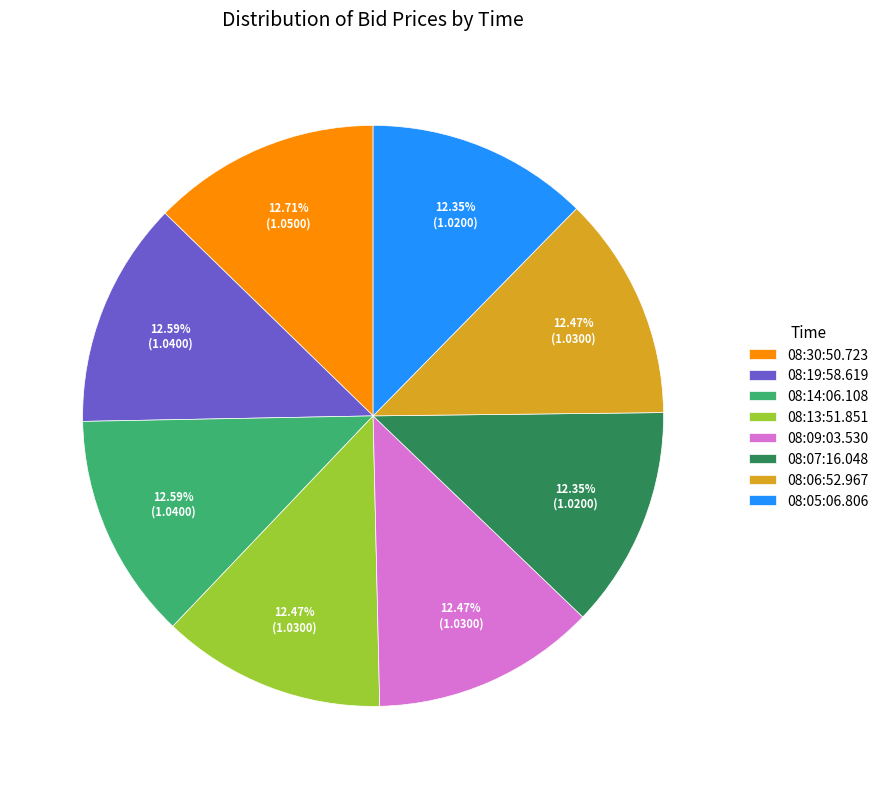

Is there any slice that represents more than half of the pie?

No